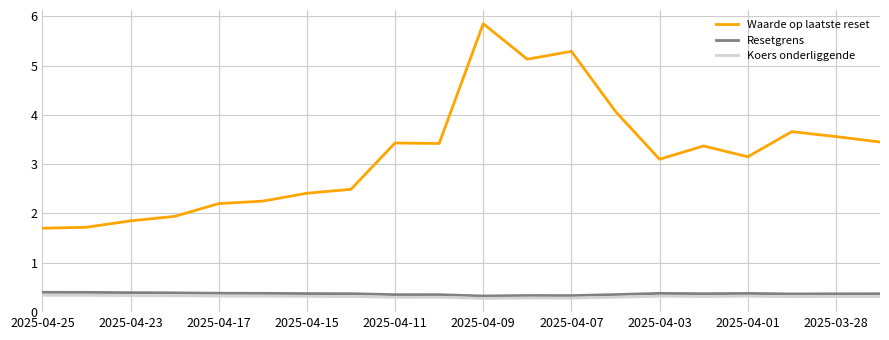

What is the minimum value shown in the chart?

0.3